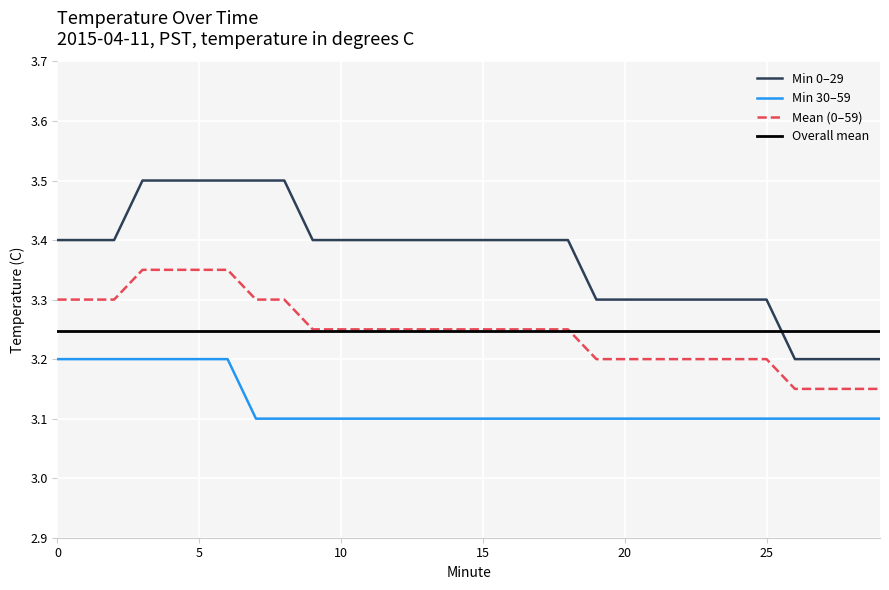

Which series has the largest total across all categories?

Min 0–29